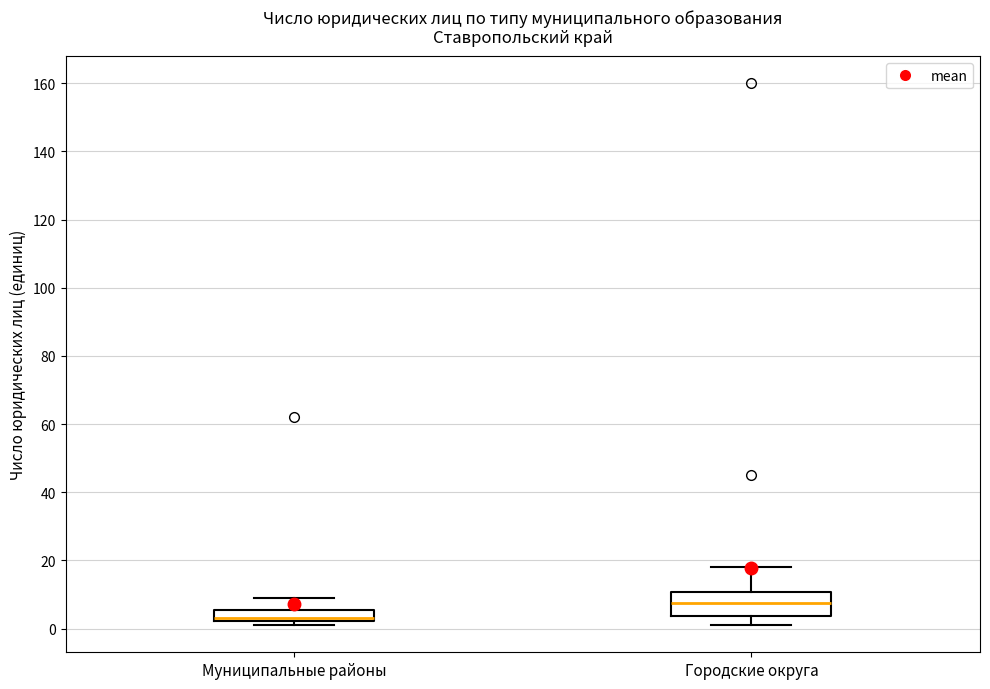

Reading left to right, transcribe this box plot: for each box, give where its median line is, the range the box spans, and where its two whiskers end, as read against the y-axis. The values are not printed on the chart, so give them approximately, as read against the axis.

Муниципальные районы: median 4, box 2 to 6, whiskers 2 (just below the box's lower edge) to 10
Городские округа: median 8, box 4 to 10, whiskers 2 to 18